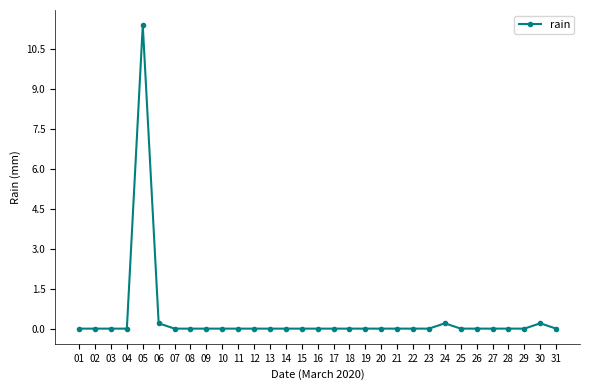

What is the greatest value displayed?

11.4